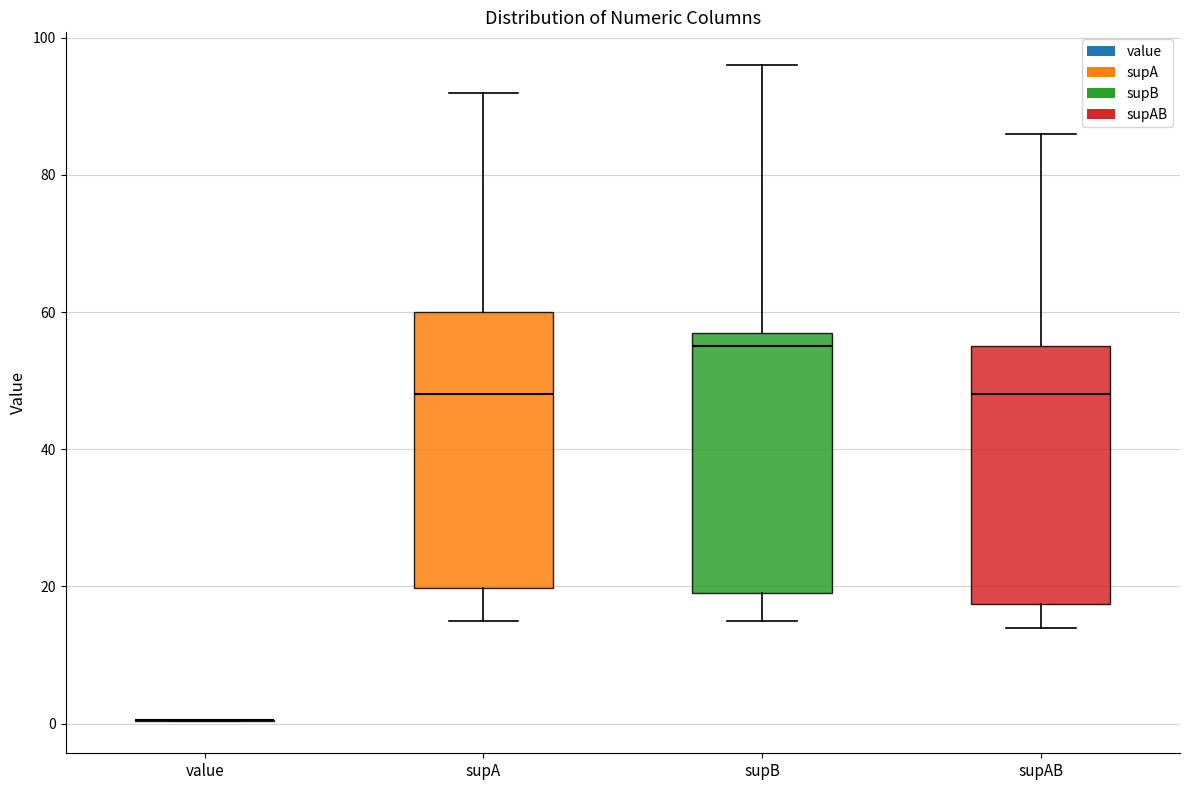

Reading left to right, transcribe this box plot: for each box, give where its median line is, the range the box spans, and where its two whiskers end, as read against the y-axis. The values are not printed on the chart, so give them approximately, as read against the axis.

value: box collapsed to a line at 0, whiskers 0 to 0
supA: median 48, box 20 to 60, whiskers 16 to 92
supB: median 56, box 20 to 58, whiskers 16 to 96
supAB: median 48, box 18 to 56, whiskers 14 to 86